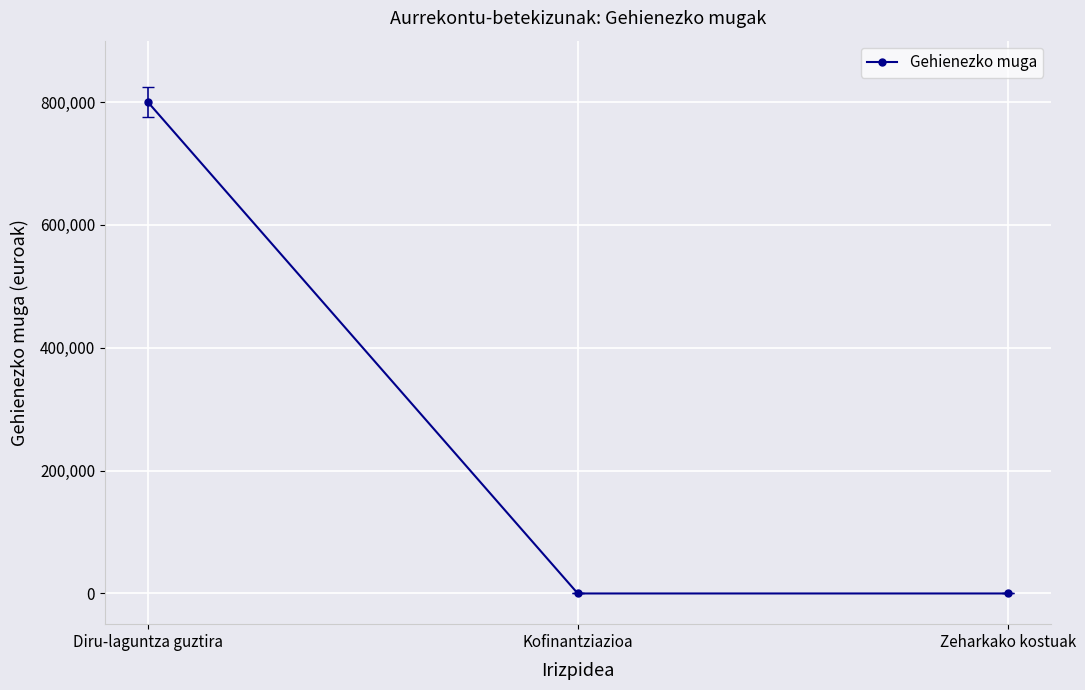

What position from the right is Diru-laguntza guztira?

3